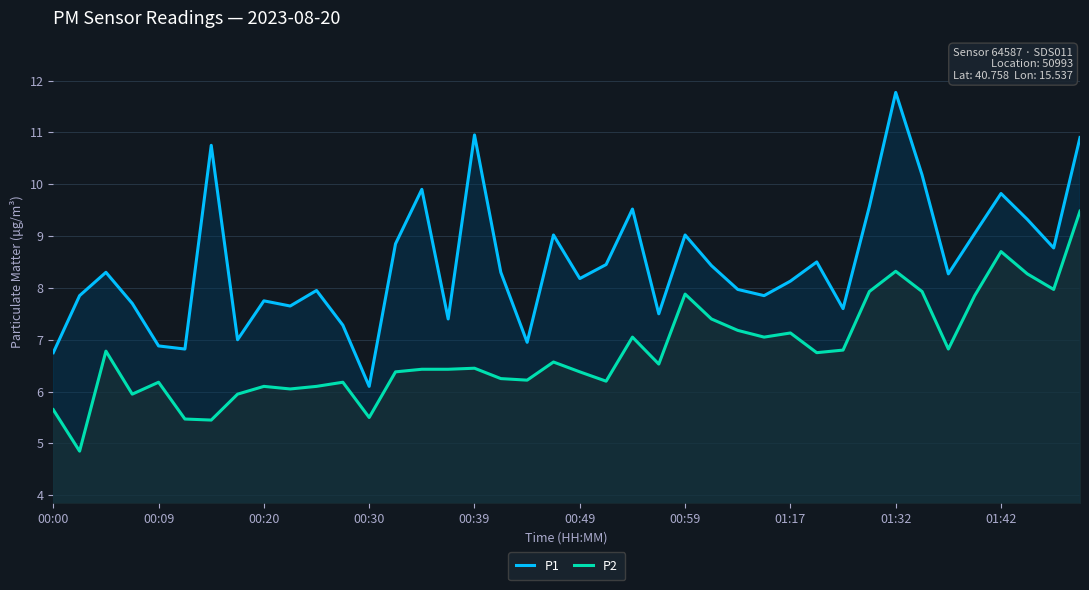

Between 29 and 34, which series saw the biggest shift?

P1